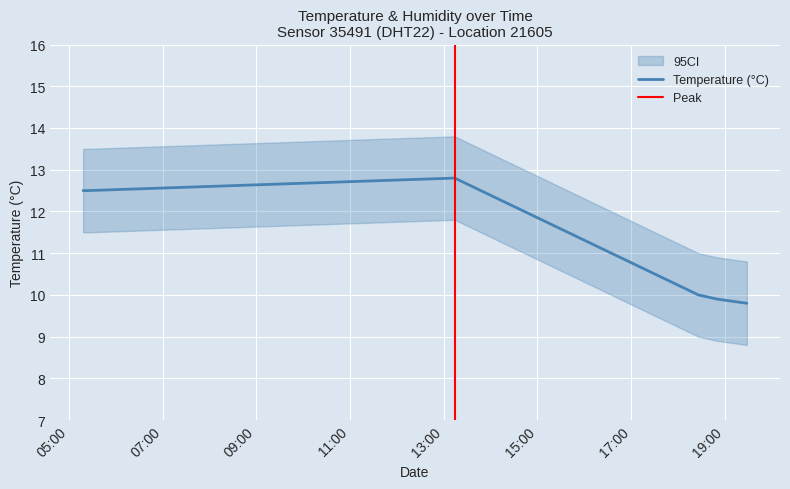

The value at 2023-04-25T13:13:59 is 12.8. True or false?

True